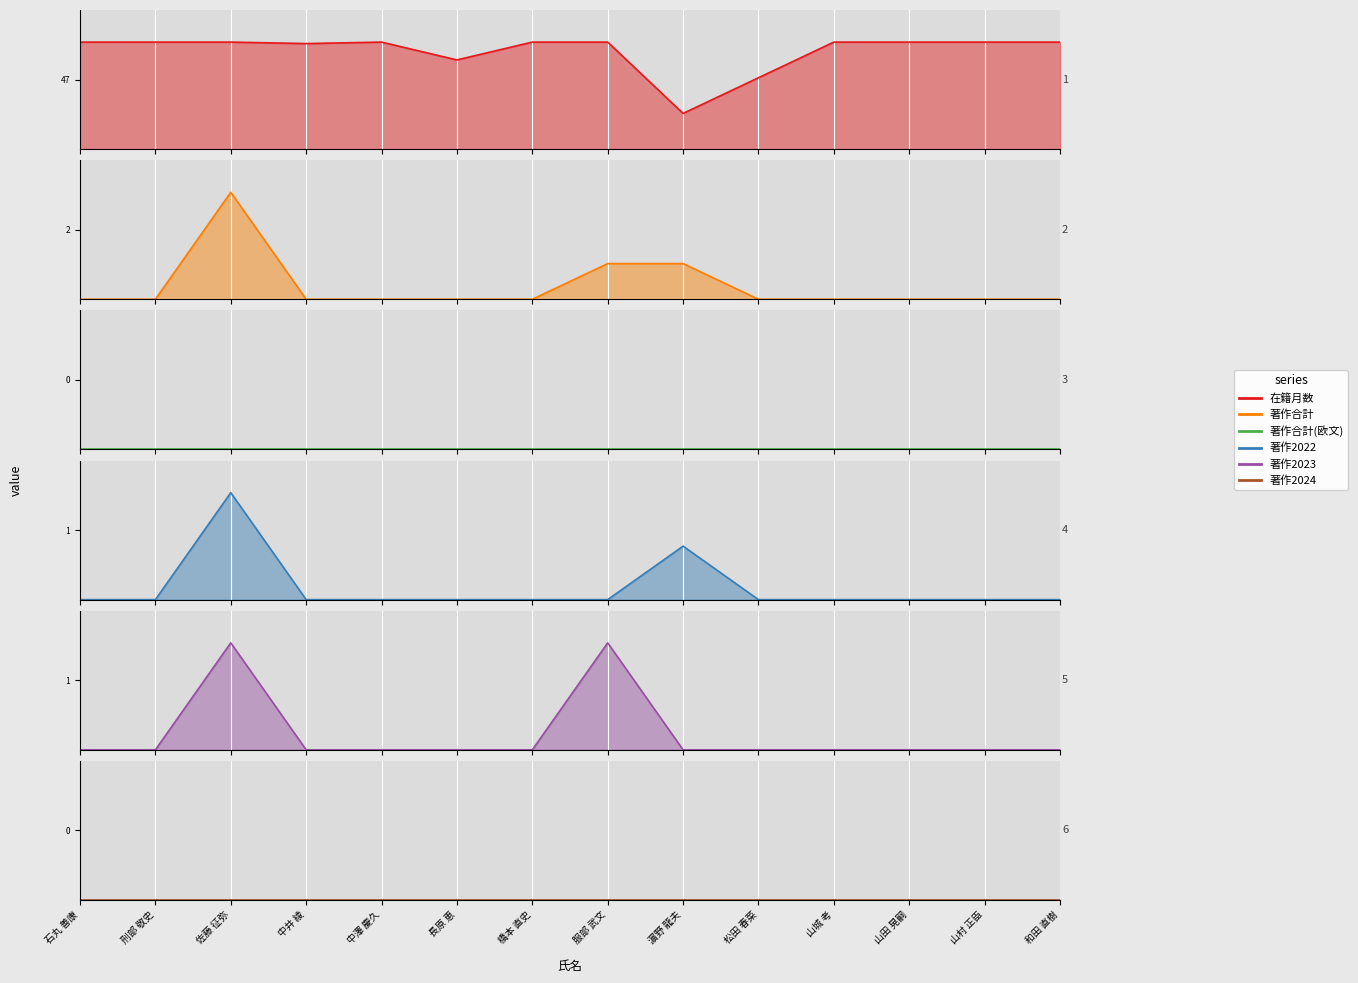

What is the label of the 2nd point from the right?

山村 正臣